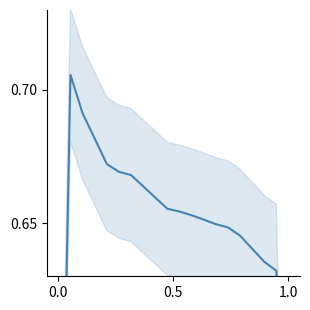

Is this an area chart (filled region under the line)?

No